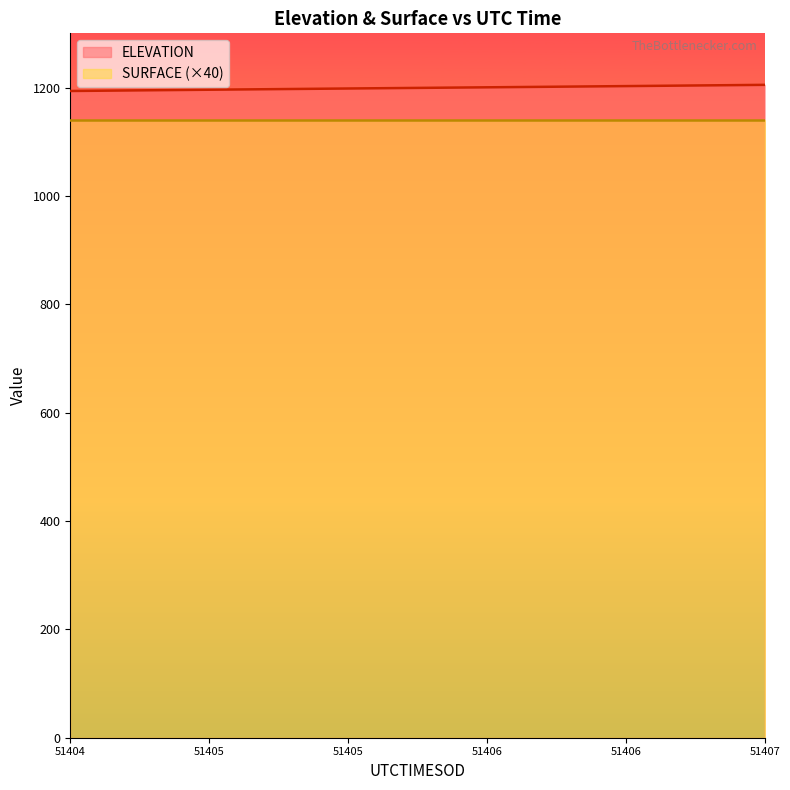

Rank the series by their average value, from lowest to highest.

SURFACE (×40), ELEVATION